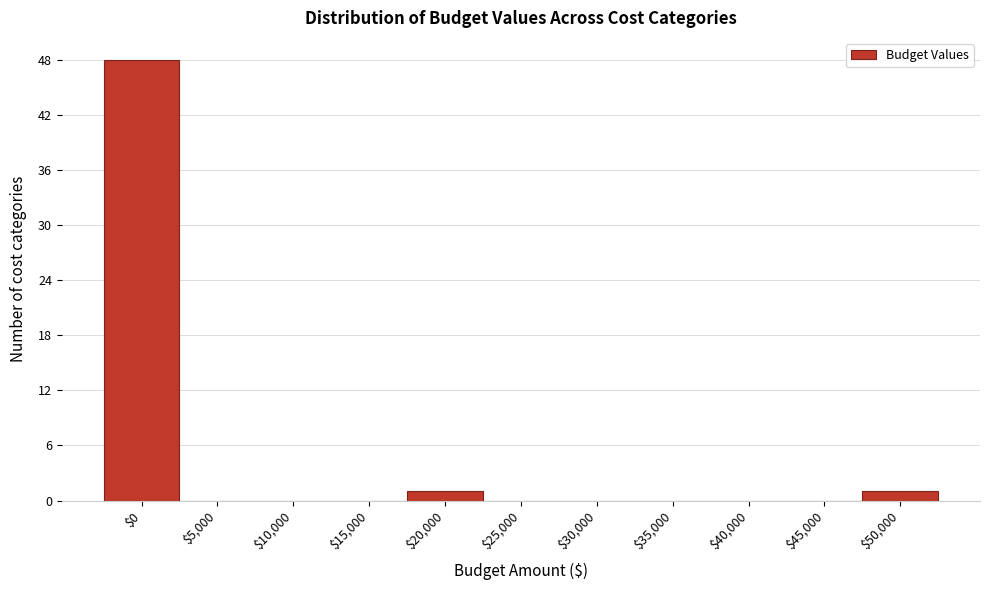

The value at $30,000 is -22. True or false?

False